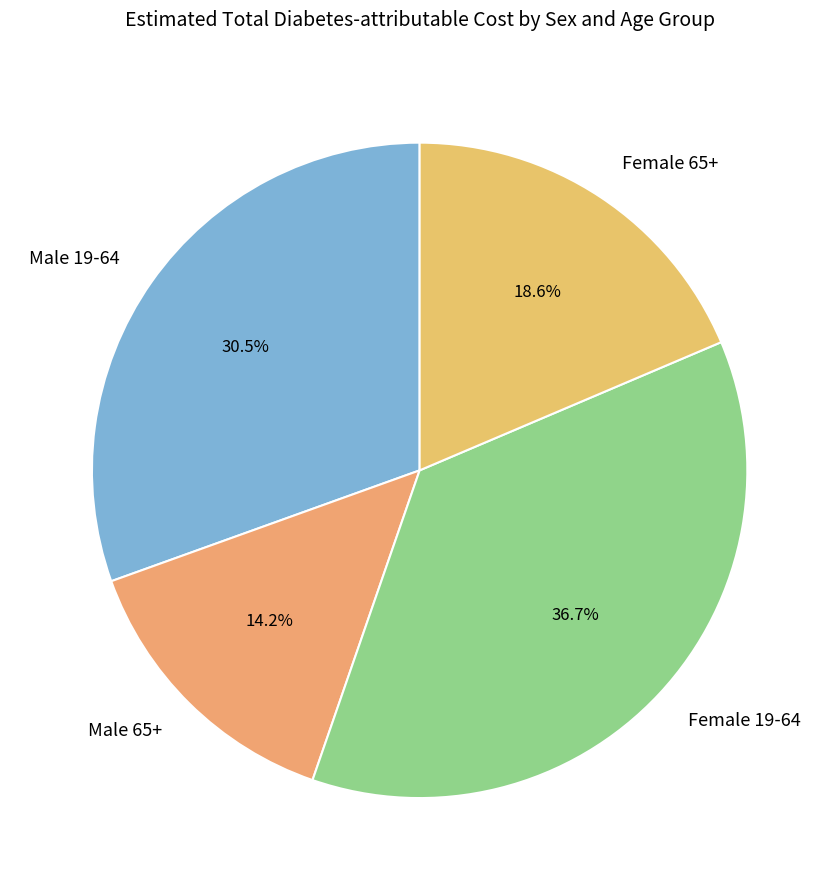

Which slice is the smallest?

Male 65+